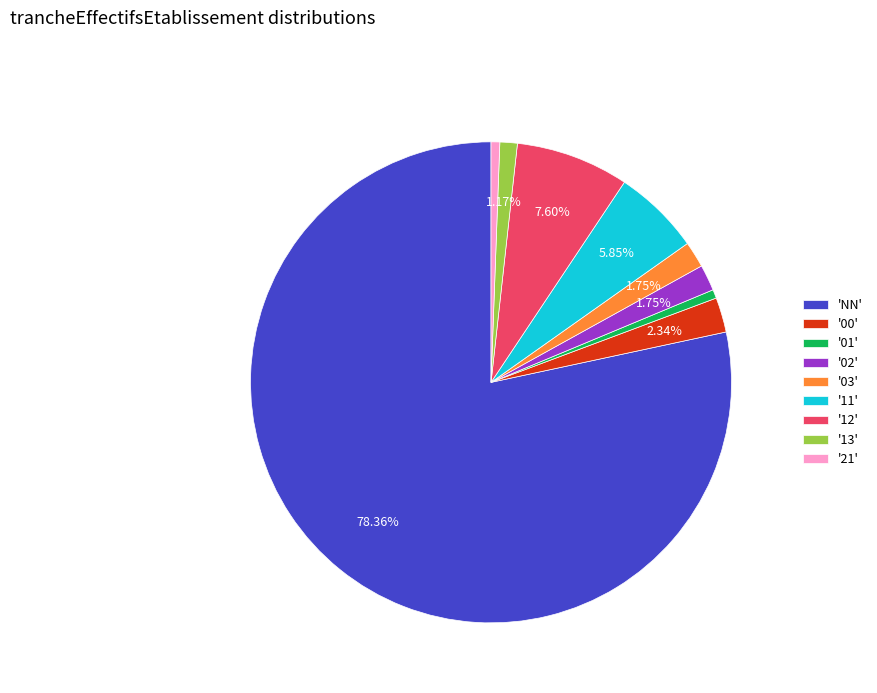

Combined, do '00' and '11' account for over 50%?

No